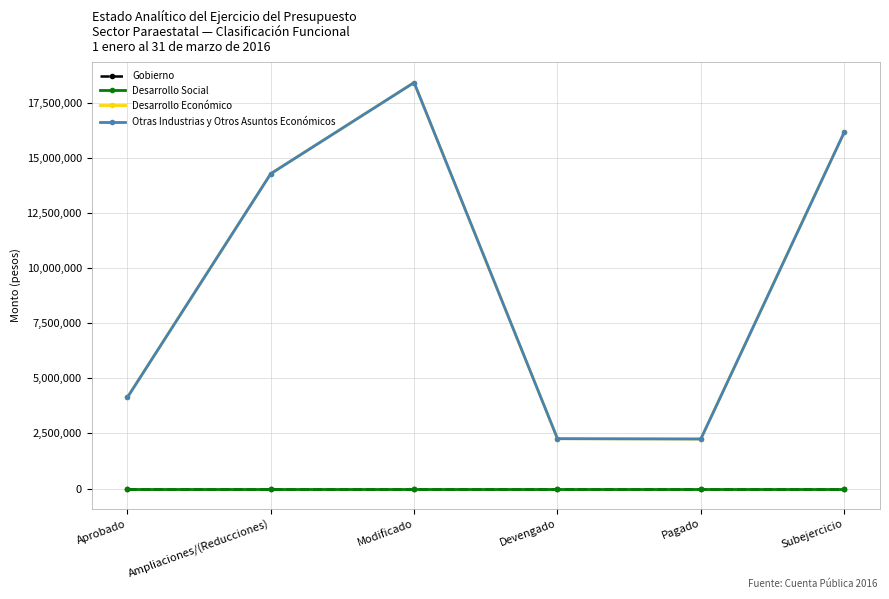

Does the chart have visible grid lines?

Yes